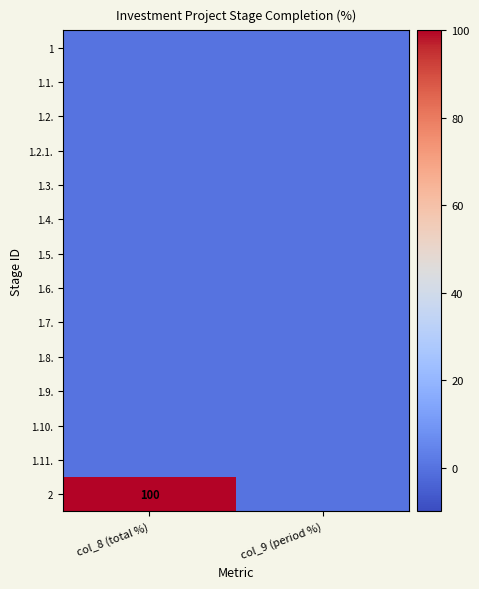

Is the value of 1.7. at col_8 (total %) greater than the value of 1.6. at col_8 (total %)?

No